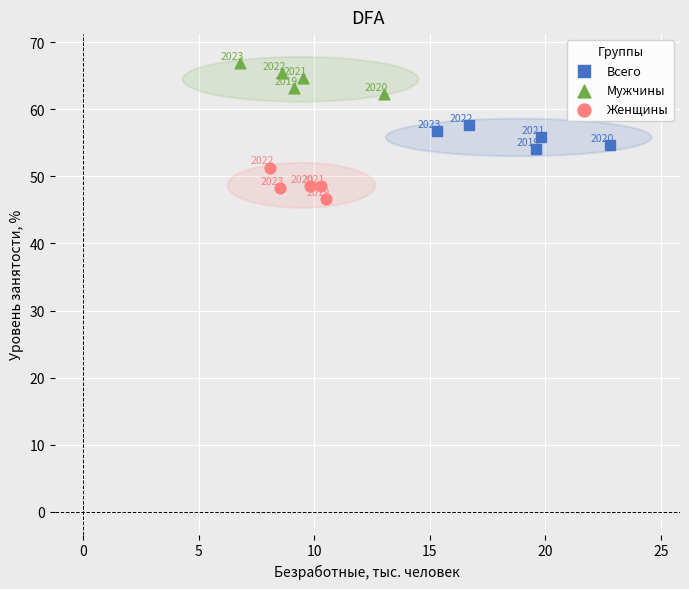

Which series reaches the maximum Y coordinate?

Мужчины